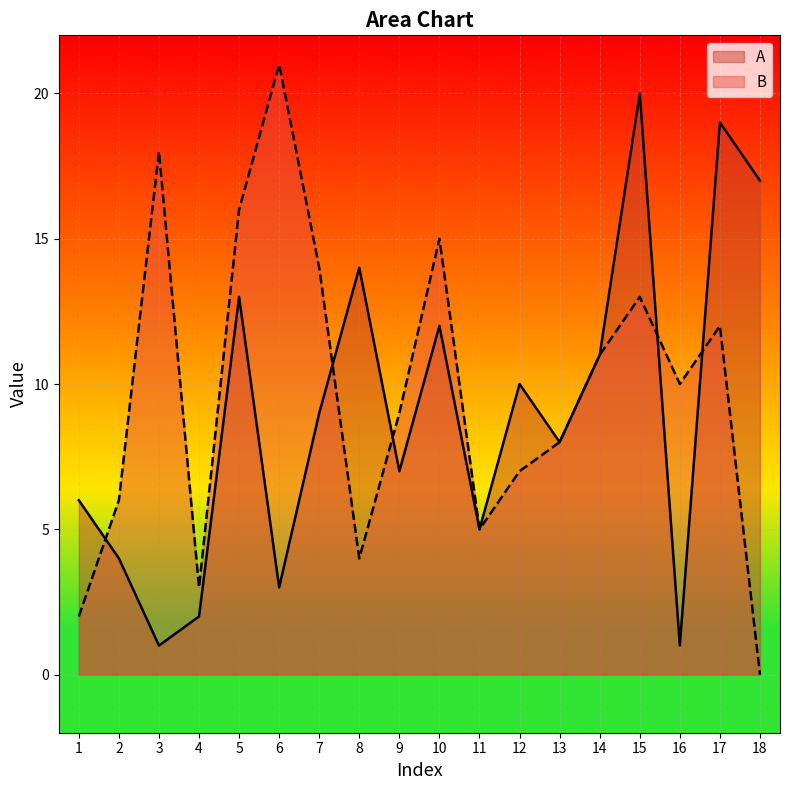

How many lines are shown in the chart?

2